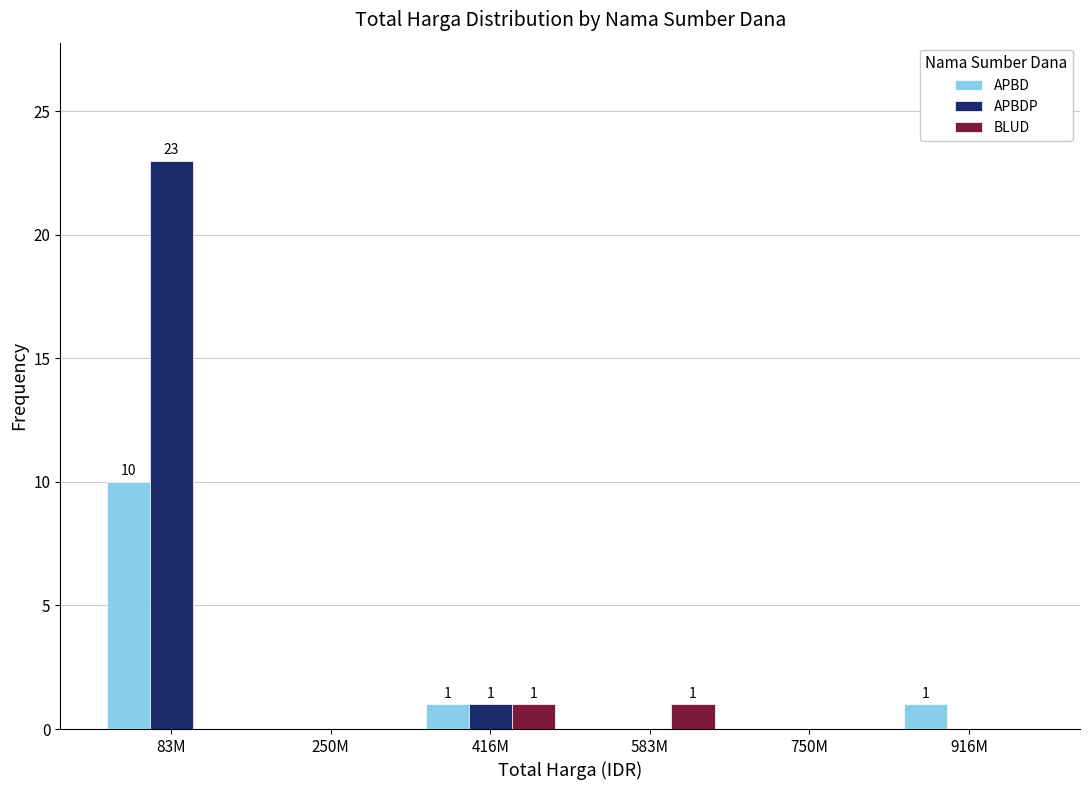

Reading right to left, extract all data points from this chart.

APBD: 916M=1	750M=0	583M=0	416M=1	250M=0	83M=10
APBDP: 916M=0	750M=0	583M=0	416M=1	250M=0	83M=23
BLUD: 916M=0	750M=0	583M=1	416M=1	250M=0	83M=0